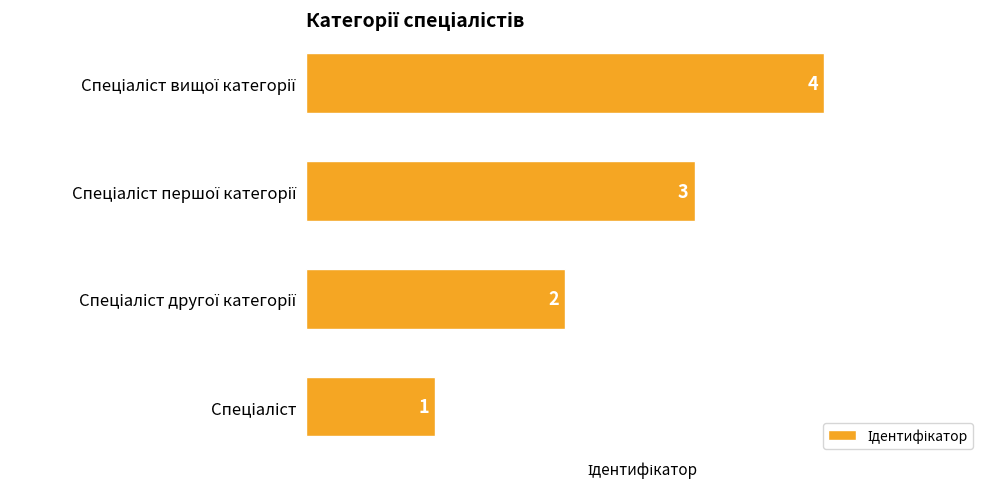

How many values are between 2 and 4?

3